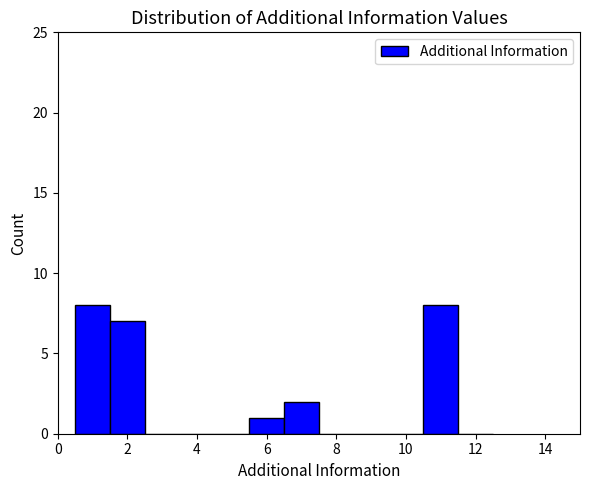

Reading left to right, transcribe this chart: for each bar, give the range it covers on the x-axis and its height. Neither the bar edges nor the heights are printed on the chart, so give them approximately, as read against the axes.

0.5 to 1.5: 8
1.5 to 2.5: 7
2.5 to 3.5: 0
3.5 to 4.5: 0
4.5 to 5.5: 0
5.5 to 6.5: 1
6.5 to 7.5: 2
7.5 to 8.5: 0
8.5 to 9.5: 0
9.5 to 10.5: 0
10.5 to 11.5: 8
11.5 to 12.5: 0